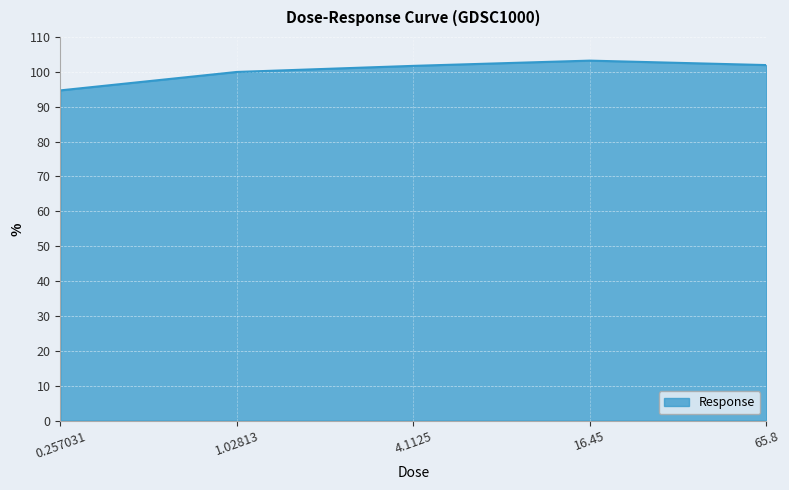

Is it true that the value at 4.1125 is 101.7?

True